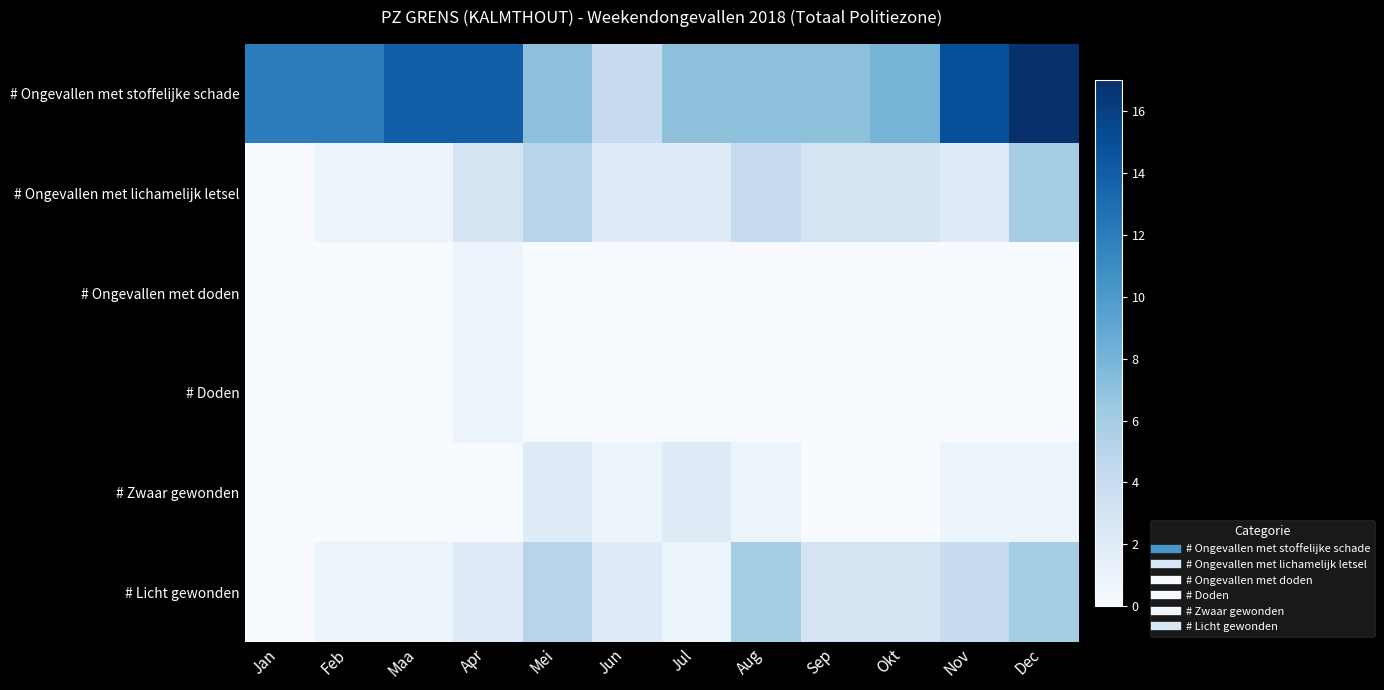

Reading left to right, transcribe all the data shown in this chart.

# Ongevallen met stoffelijke schade: Jan=12	Feb=12	Maa=14	Apr=14	Mei=7	Jun=4	Jul=7	Aug=7	Sep=7	Okt=8	Nov=15	Dec=17
# Ongevallen met lichamelijk letsel: Jan=0	Feb=1	Maa=1	Apr=3	Mei=5	Jun=2	Jul=2	Aug=4	Sep=3	Okt=3	Nov=2	Dec=6
# Ongevallen met doden: Jan=0	Feb=0	Maa=0	Apr=1	Mei=0	Jun=0	Jul=0	Aug=0	Sep=0	Okt=0	Nov=0	Dec=0
# Doden: Jan=0	Feb=0	Maa=0	Apr=1	Mei=0	Jun=0	Jul=0	Aug=0	Sep=0	Okt=0	Nov=0	Dec=0
# Zwaar gewonden: Jan=0	Feb=0	Maa=0	Apr=0	Mei=2	Jun=1	Jul=2	Aug=1	Sep=0	Okt=0	Nov=1	Dec=1
# Licht gewonden: Jan=0	Feb=1	Maa=1	Apr=2	Mei=5	Jun=2	Jul=1	Aug=6	Sep=3	Okt=3	Nov=4	Dec=6